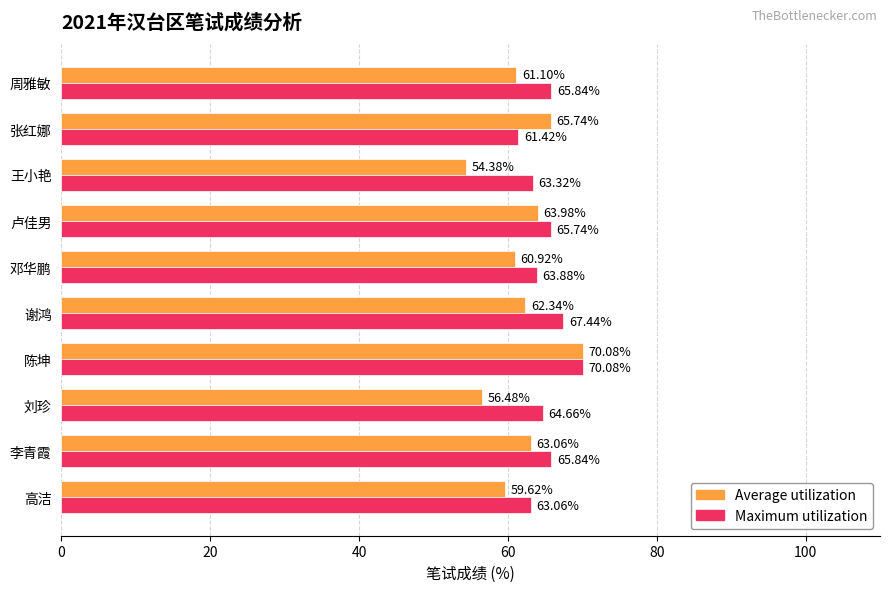

What is the difference between the maximum and minimum values in the Average utilization series?

15.7